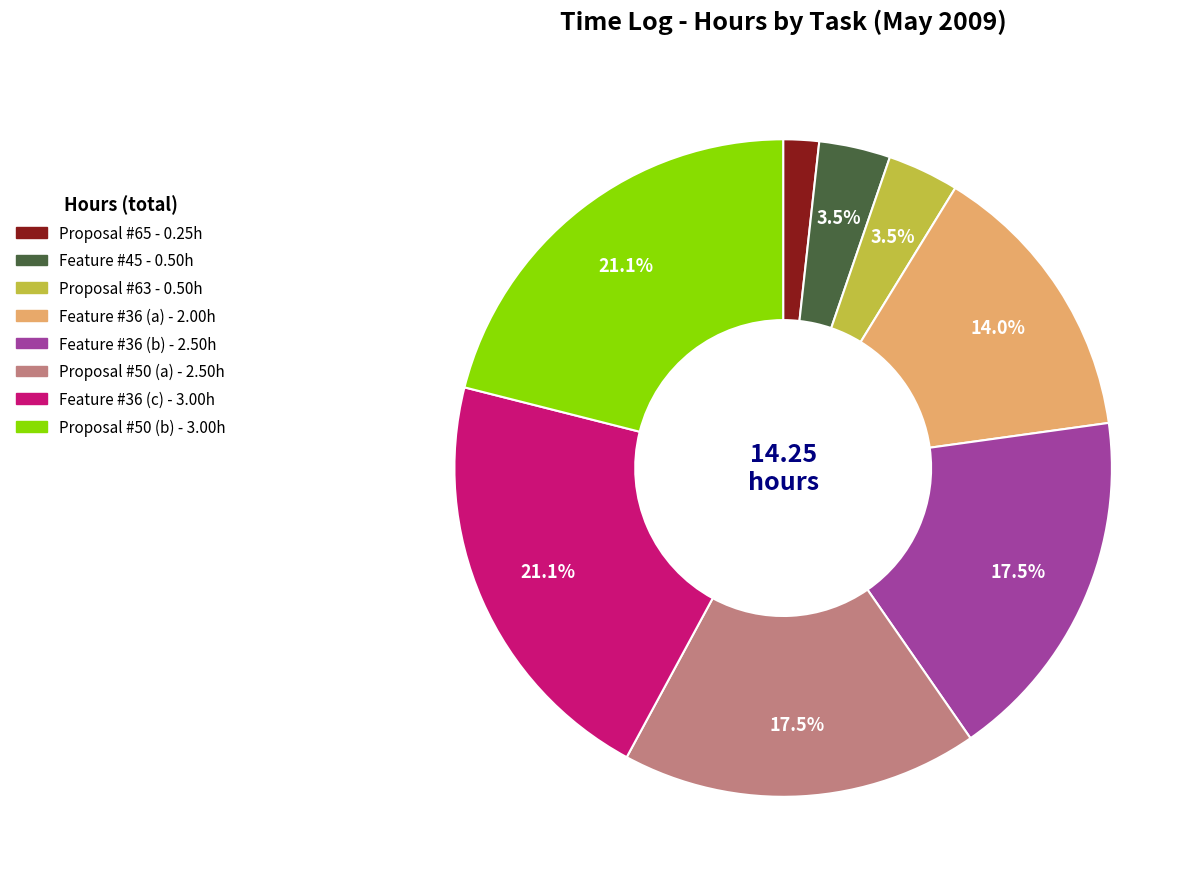

How many slices are in this pie chart?

8